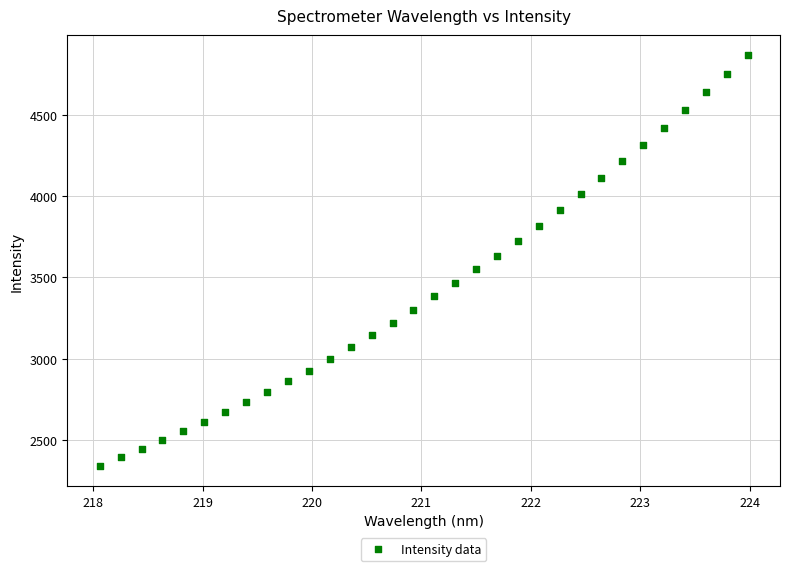

What is the range of Y values (max minus min)?

2526.2